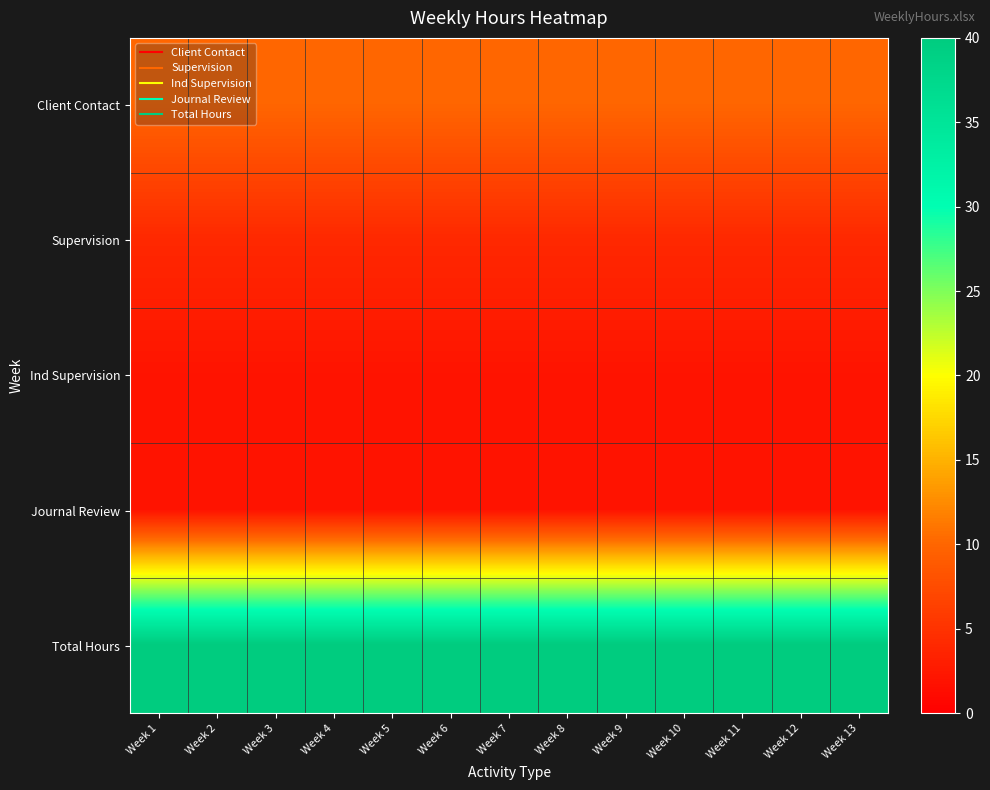

Rank the series at Week 7 from highest to lowest value.

Total Hours, Client Contact, Supervision, Ind Supervision, Journal Review